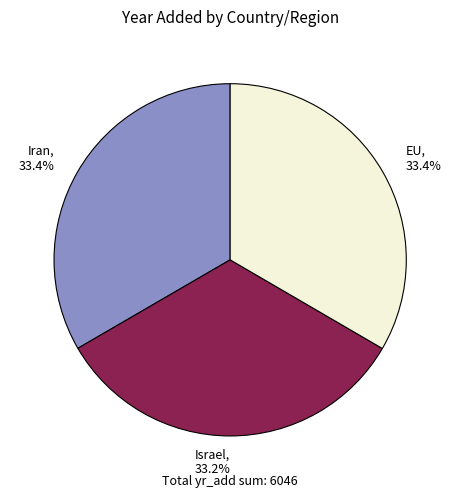

What is the ratio of the value at Israel to the value at Iran?

1.0